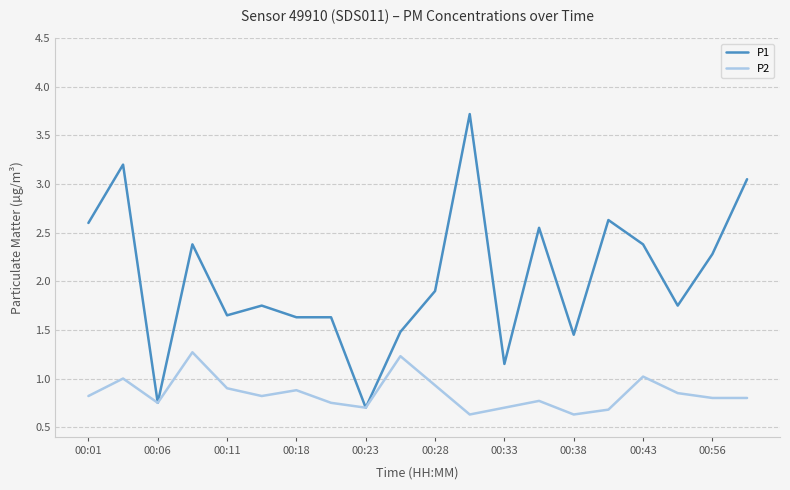

Which series has the largest range (max minus min)?

P1